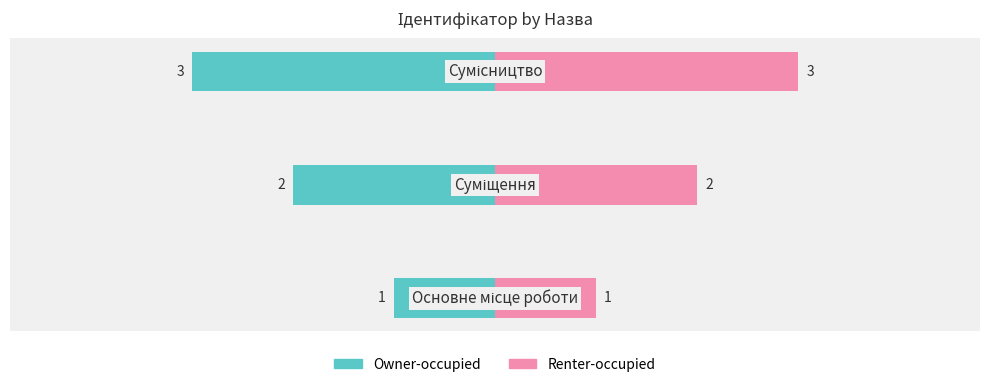

Count the number of categories in the chart.

3